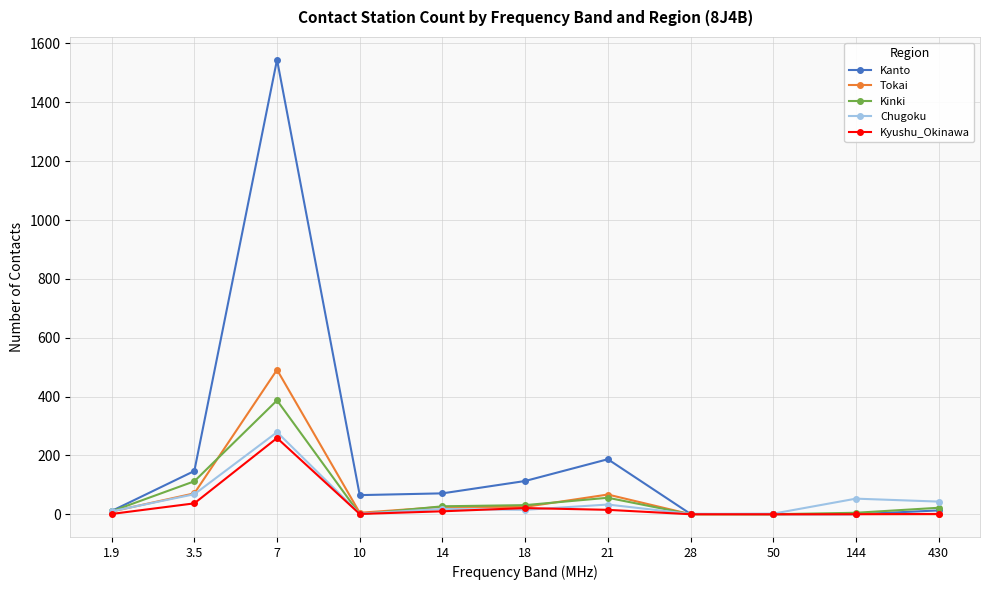

Is this an area chart (filled region under the line)?

No